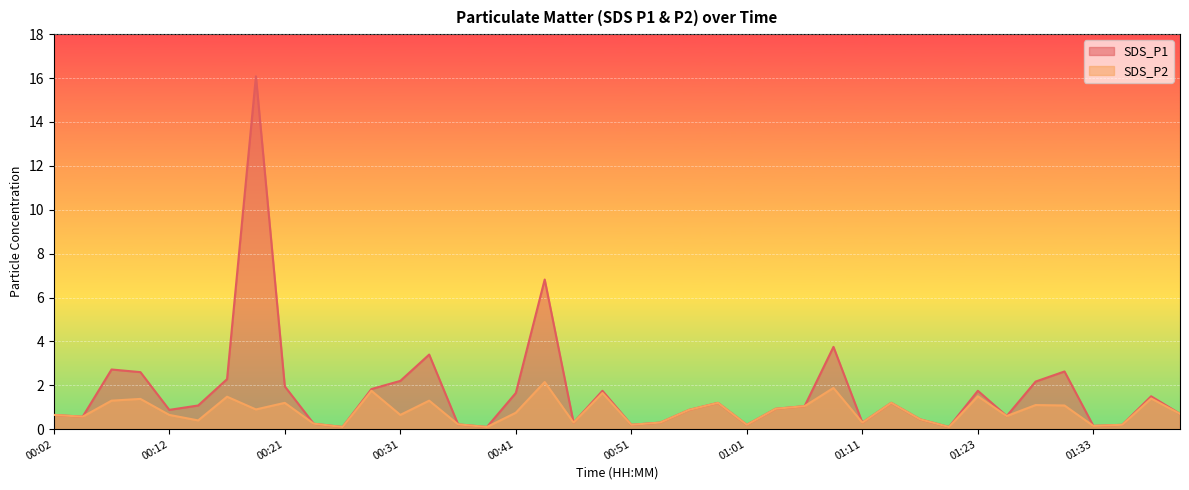

Which series has the largest total across all categories?

SDS_P1